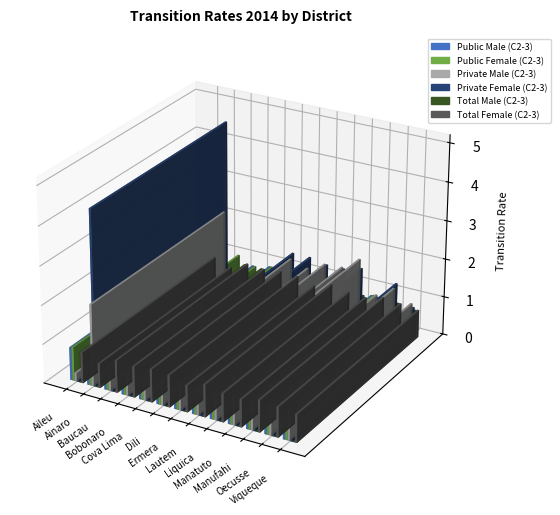

How many groups of bars are there?

13